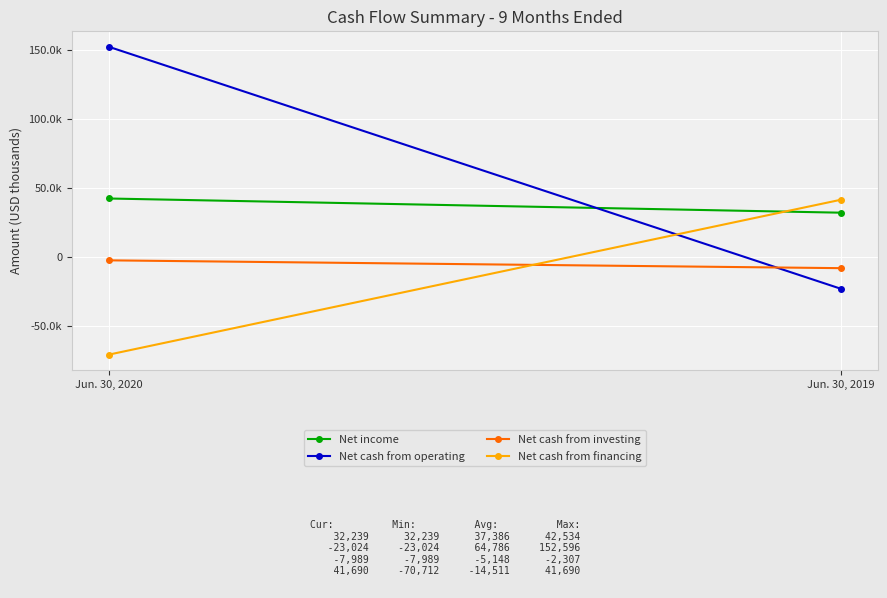

Count the Net cash from operating values in the range -23024 to 152596.

2